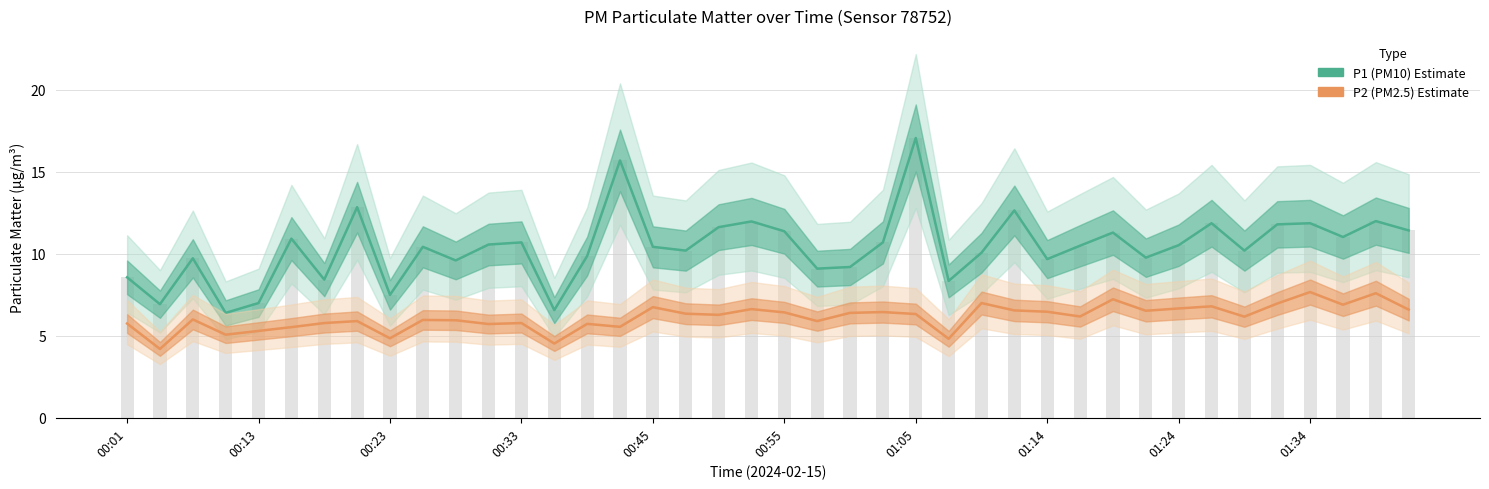

How many values in the P2 (PM2.5) series are below 6?

17